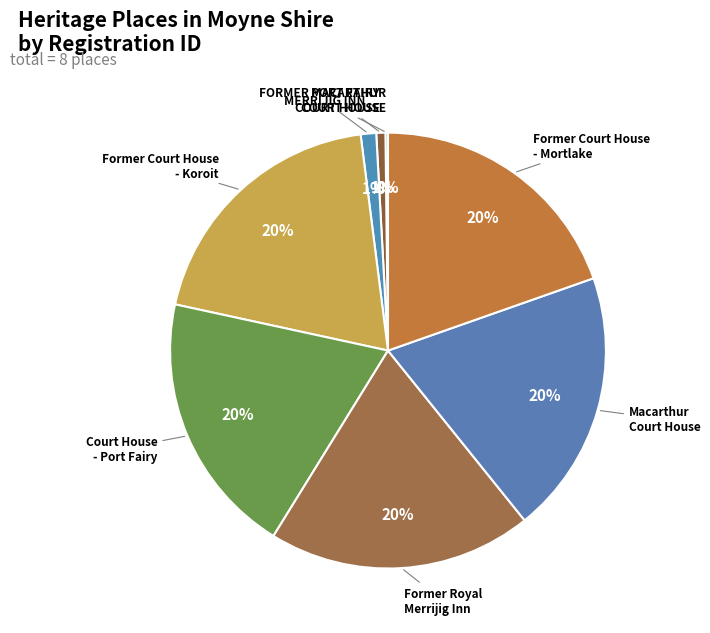

Which category has the smallest portion of the pie?

FORMER MACARTHUR
COURT HOUSE